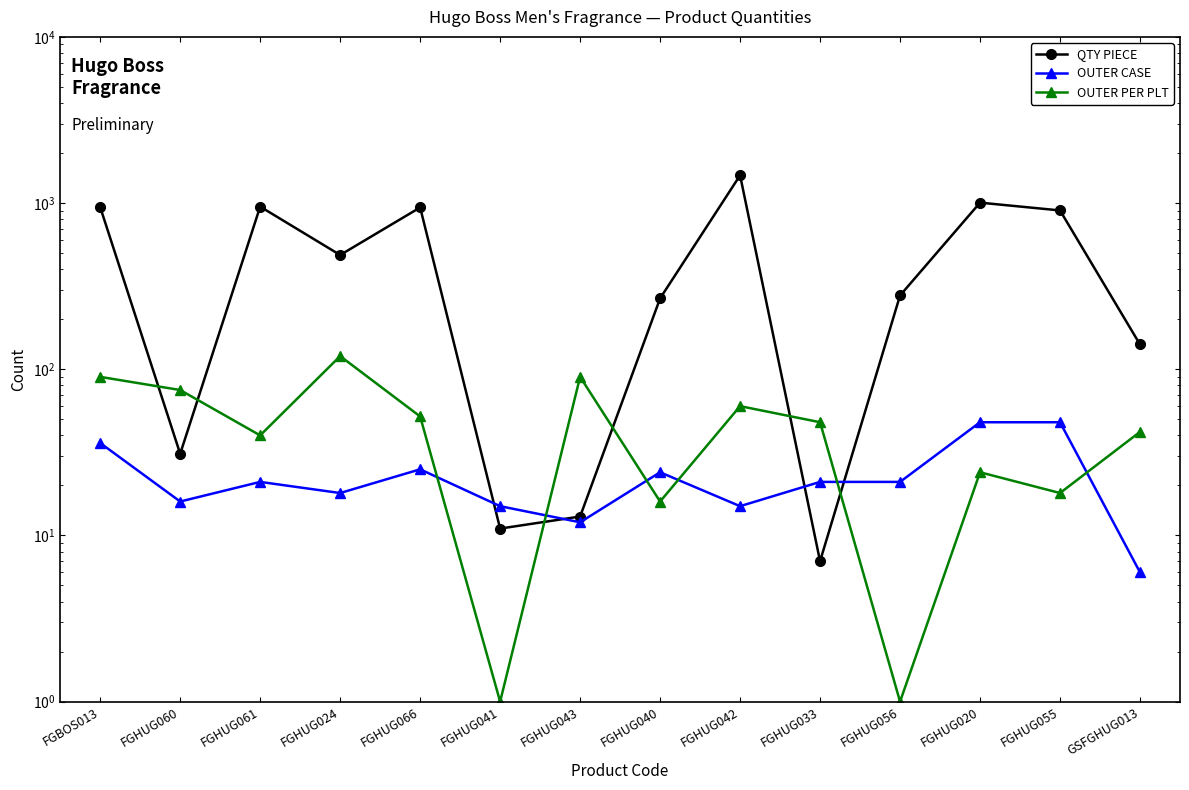

Which category has the highest value across all series?

FGHUG042